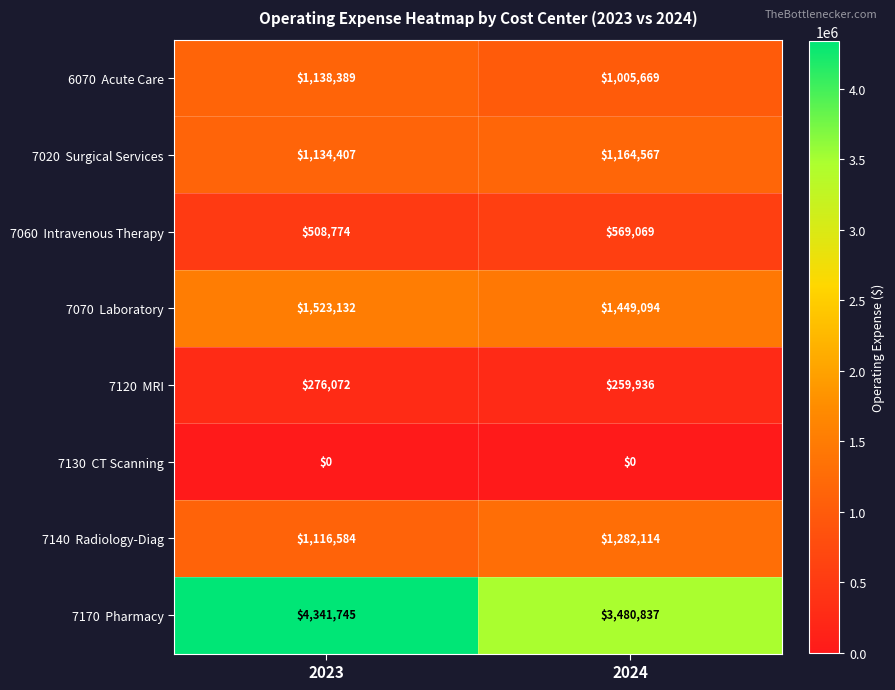

What is the difference between the highest and lowest values at 2024?

3480837